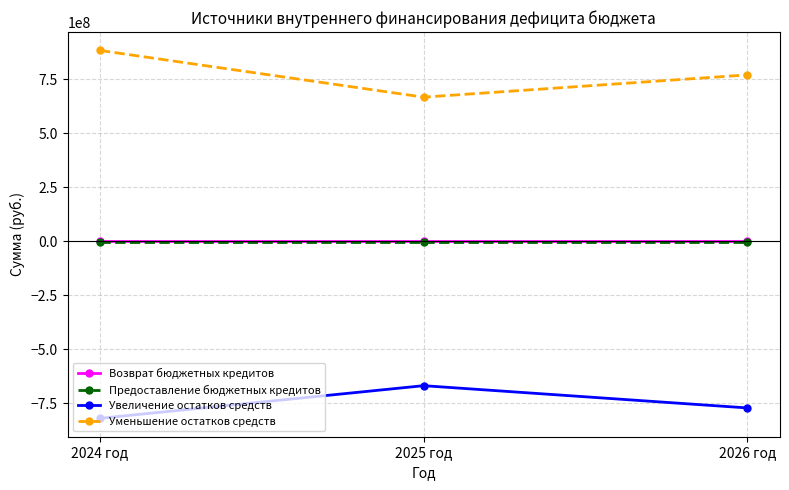

What is the value of the Предоставление бюджетных кредитов point at the 3rd from the left?

-1000000.0